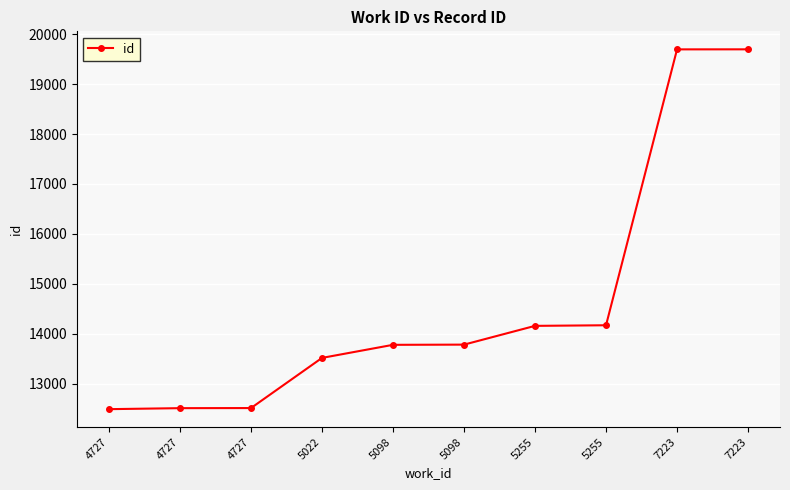

What is the difference between the maximum and second lowest values?

7190